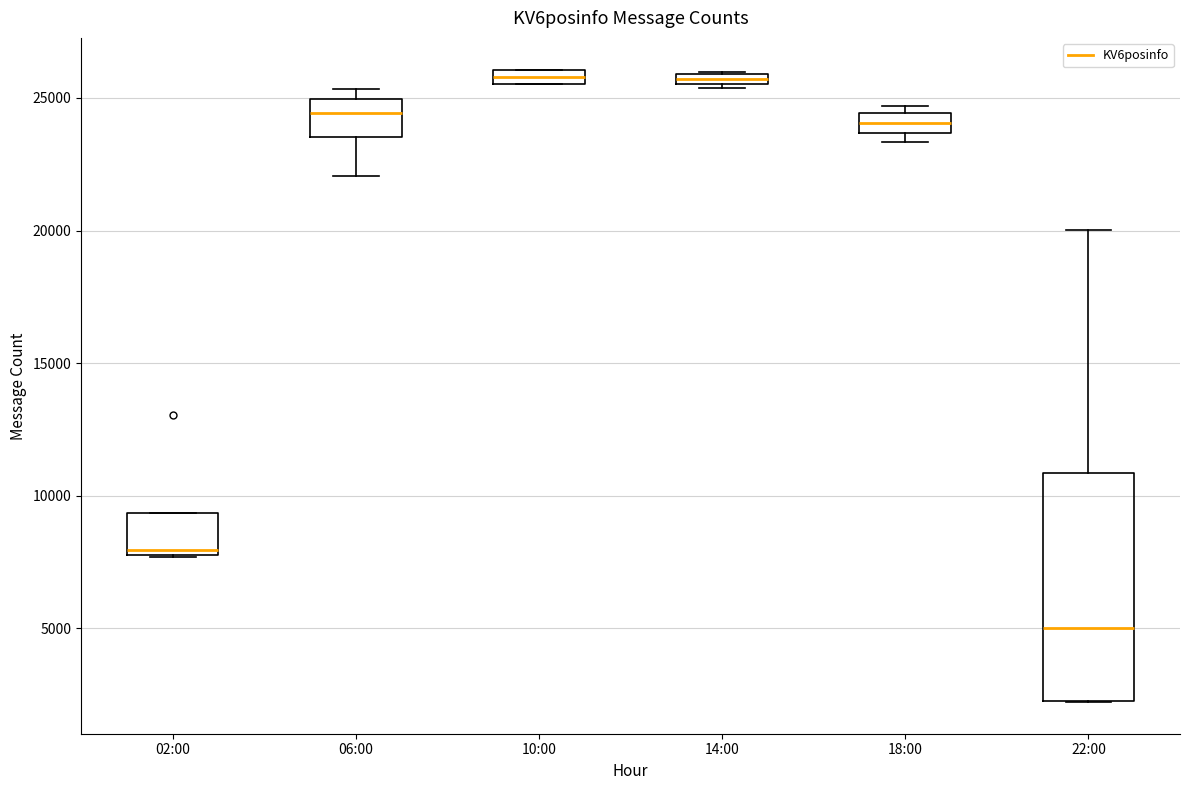

Comparing the boxes themselves (not the whiskers), which one is the tallest?

22:00